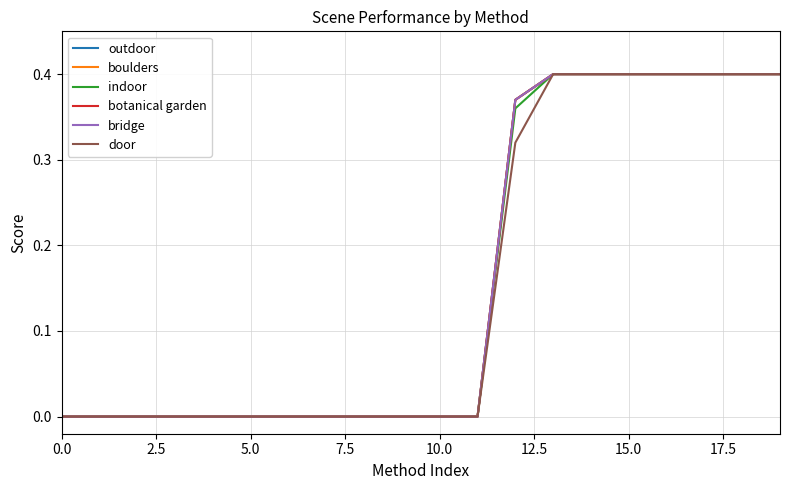

True or false: indoor and bridge cross at least once.

False